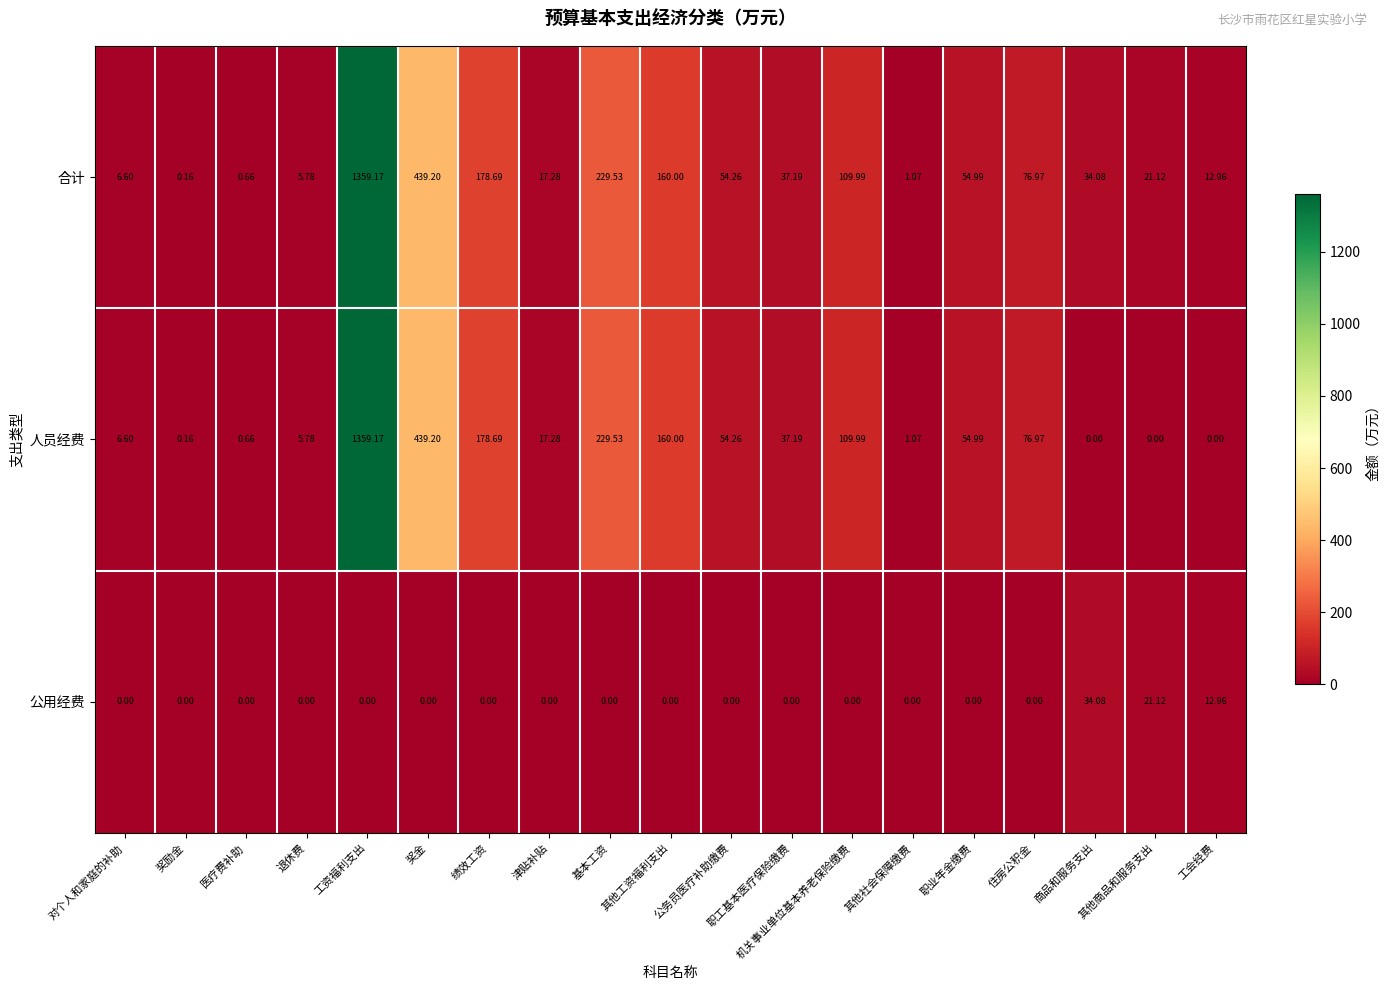

How many data points does each series have?

19